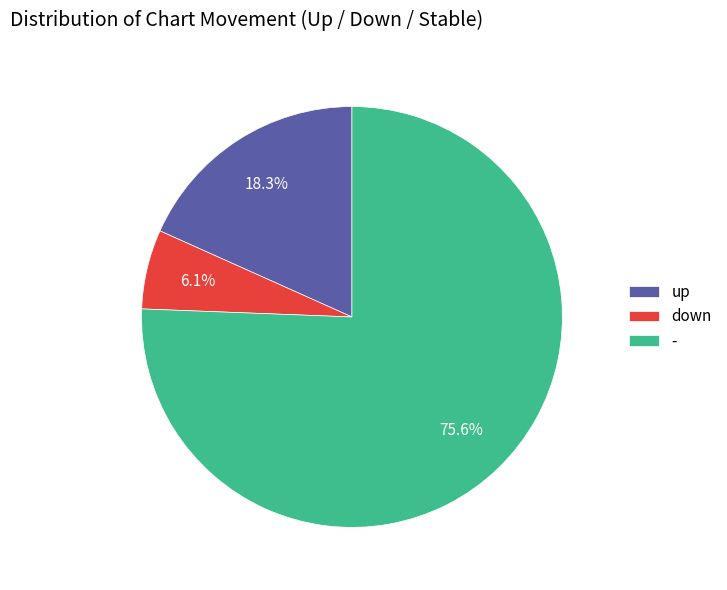

Combined, do up and down account for over 50%?

No